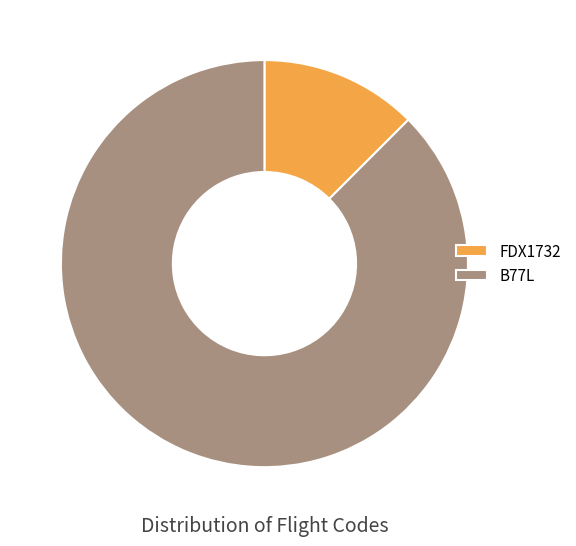

Is the sum of FDX1732 and B77L greater than half?

Yes